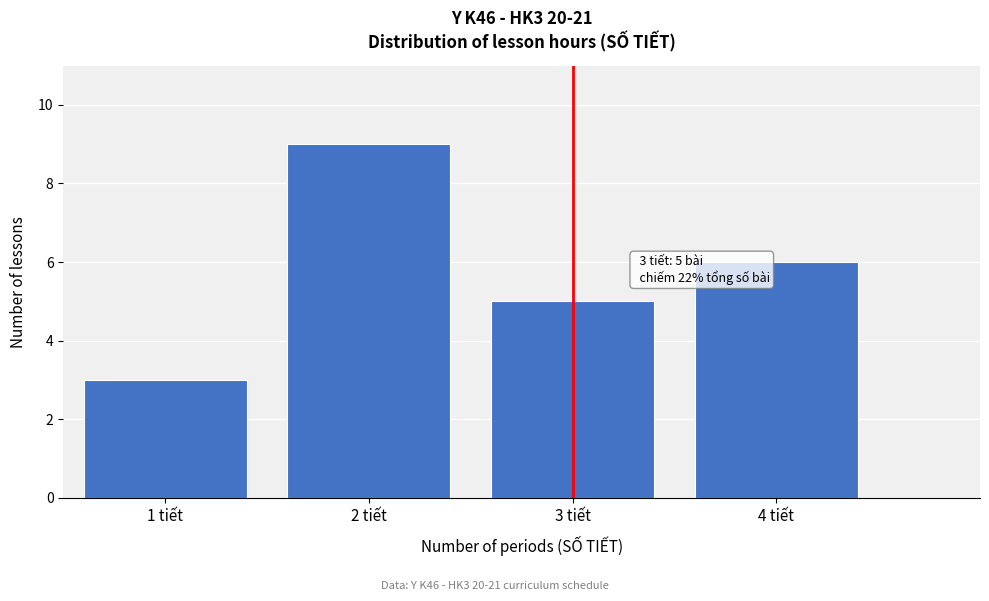

Reading right to left, transcribe all the data shown in this chart.

6	5	9	3